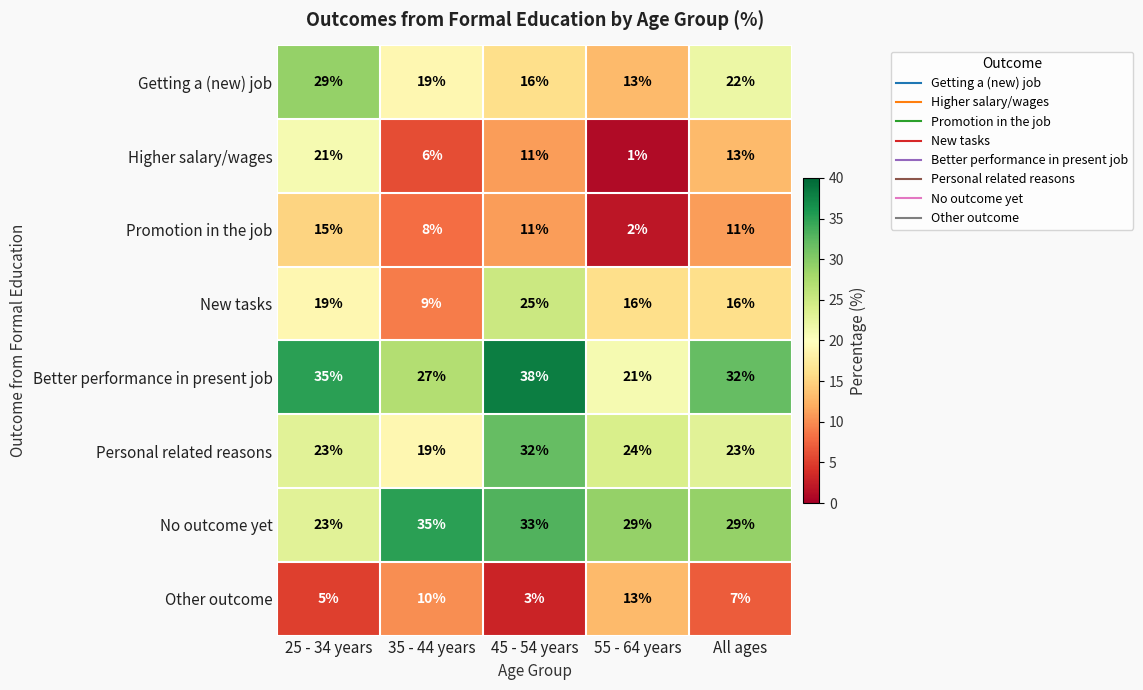

At which label does Other outcome first exceed 7?

35 - 44 years